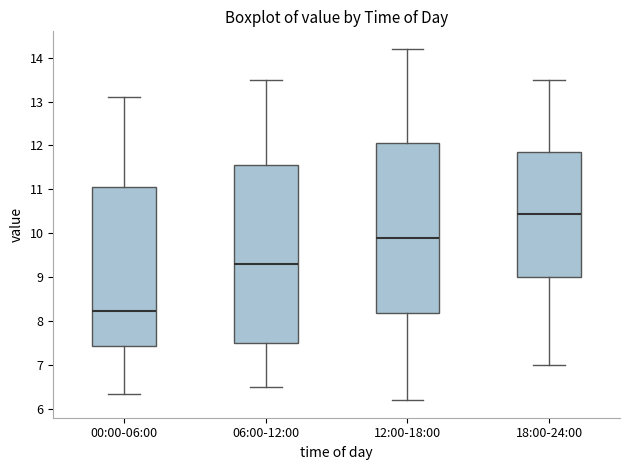

Which box has the lowest median line?

00:00-06:00